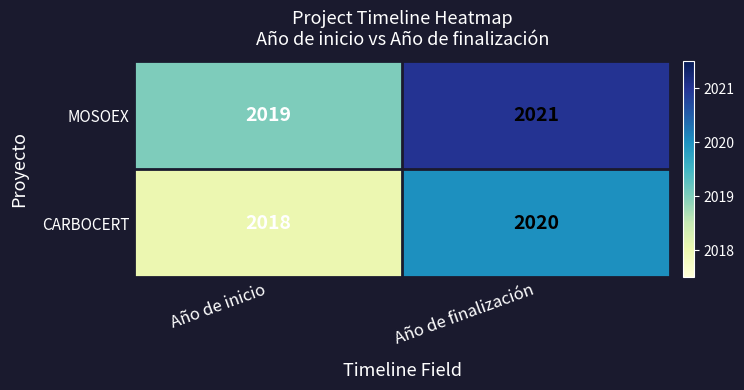

What is the difference between the highest and lowest values at Año de inicio?

1